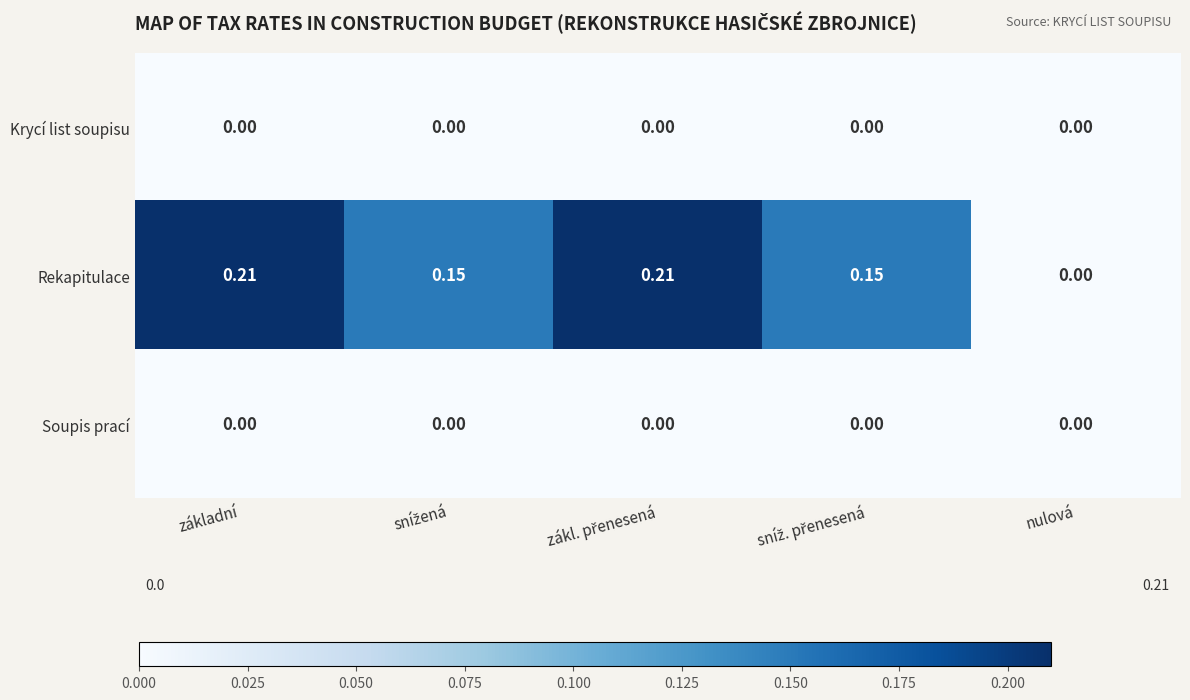

Which series has the largest total across all categories?

Rekapitulace